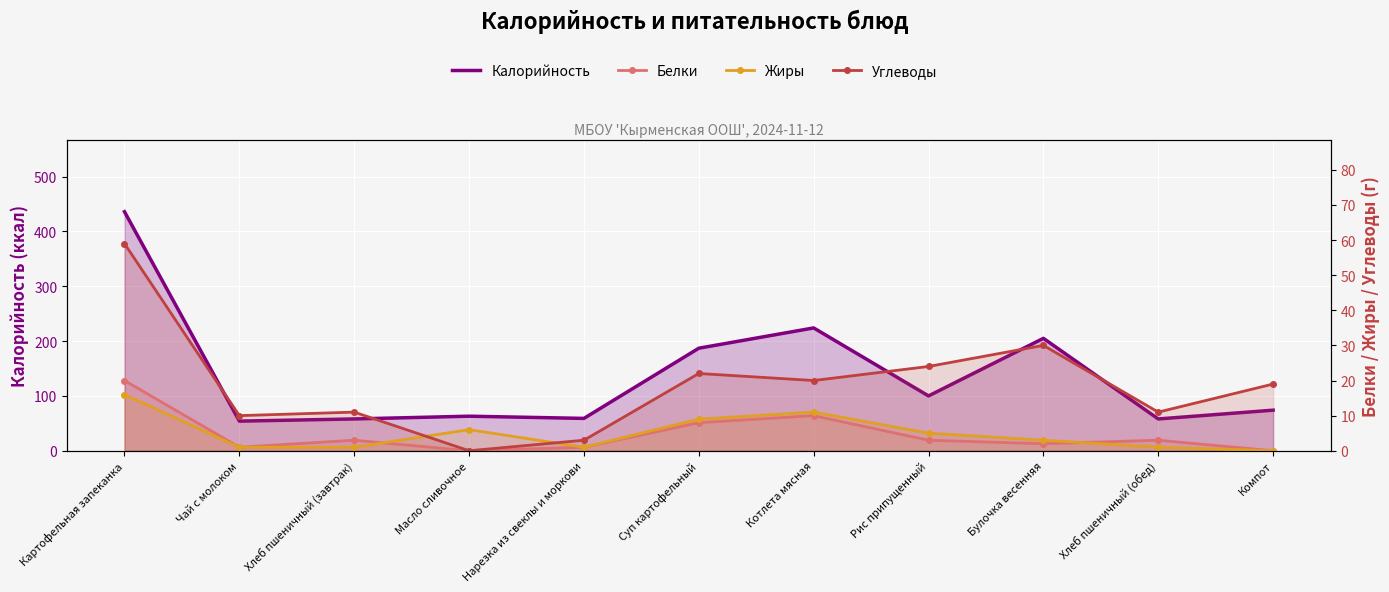

What are all the series names shown in the legend?

Калорийность, Белки, Жиры, Углеводы